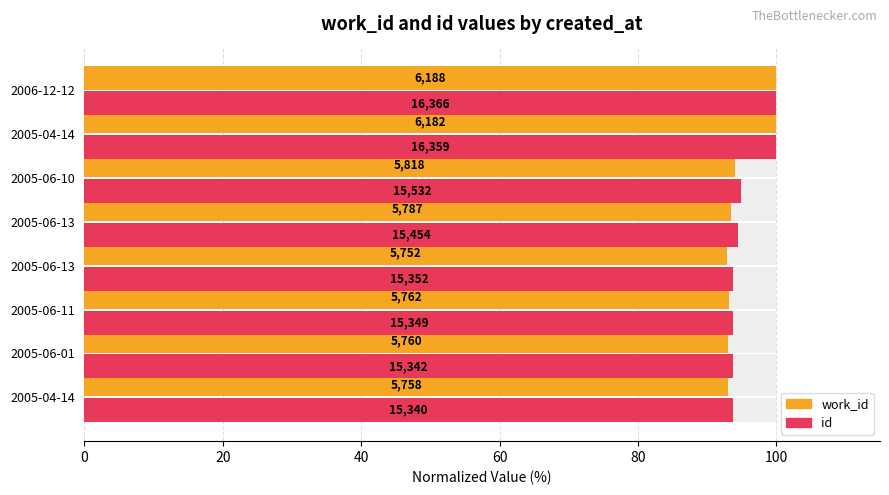

True or false: work_id has a value of 93.1 at 2005-04-14.

True